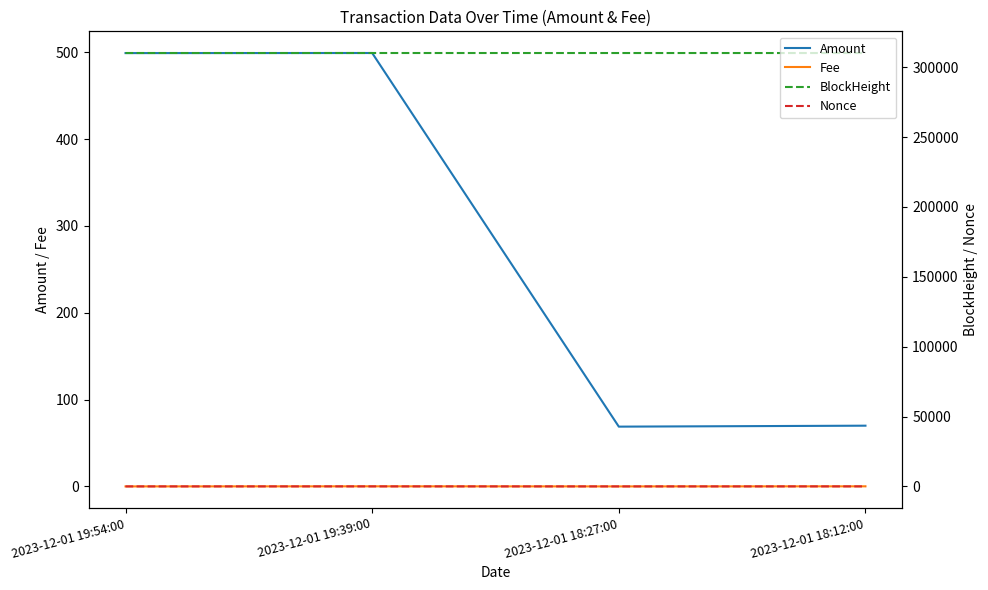

True or false: Nonce has a value of 11.0 at 2023-12-01 18:12:00.

True